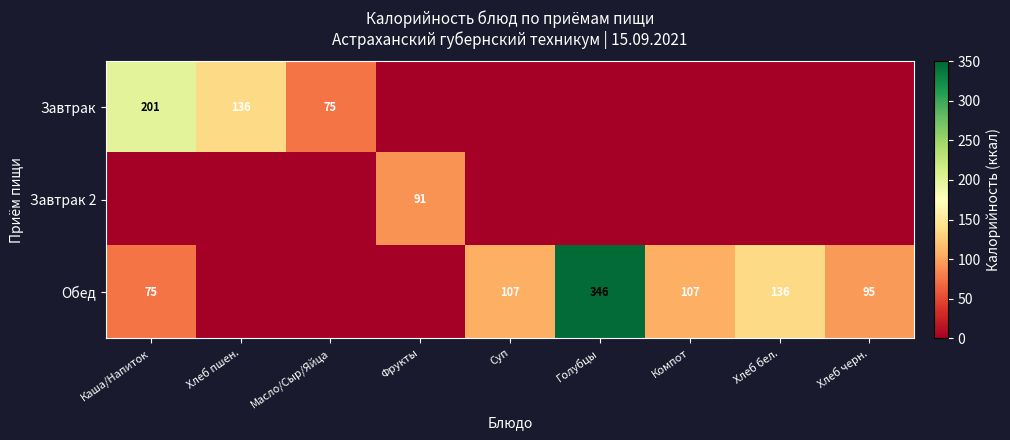

True or false: Завтрак 2 has a value of 28 at Фрукты.

False